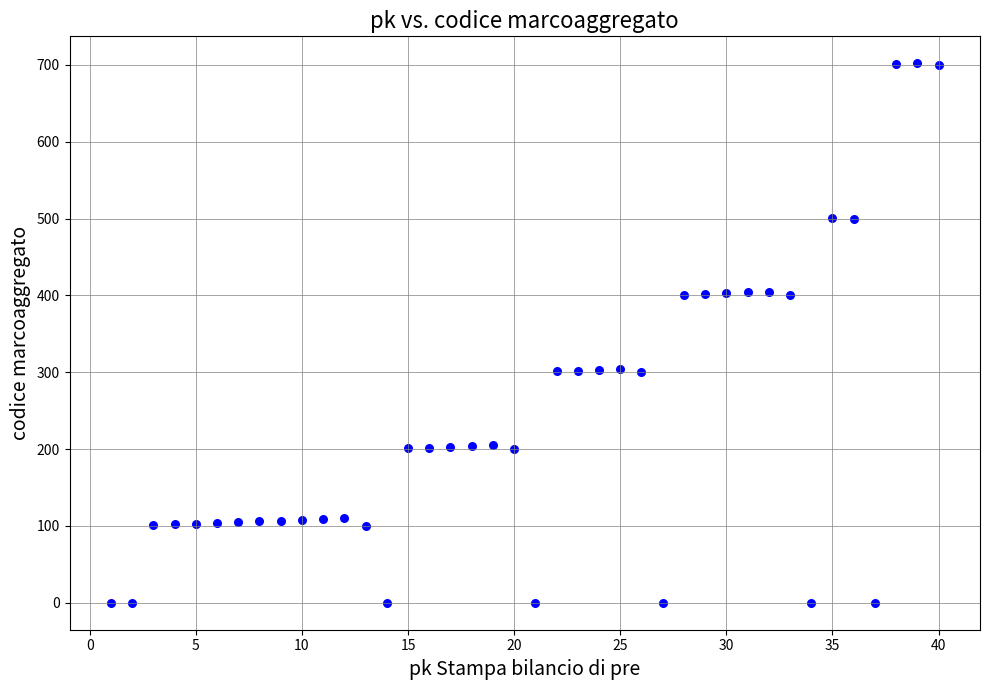

What is the range of Y values (max minus min)?

702